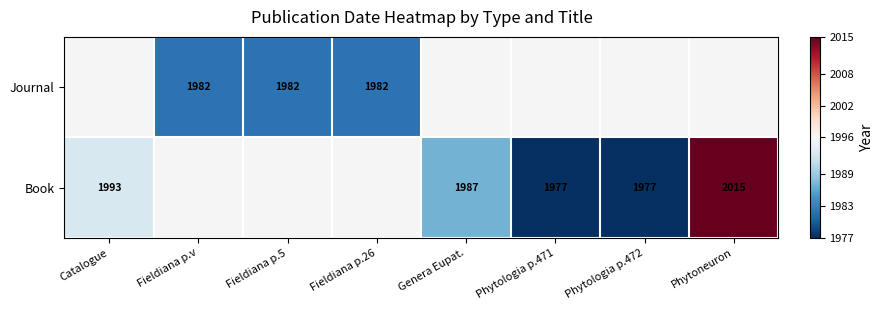

Is it true that Book equals 2015 at Phytoneuron?

True